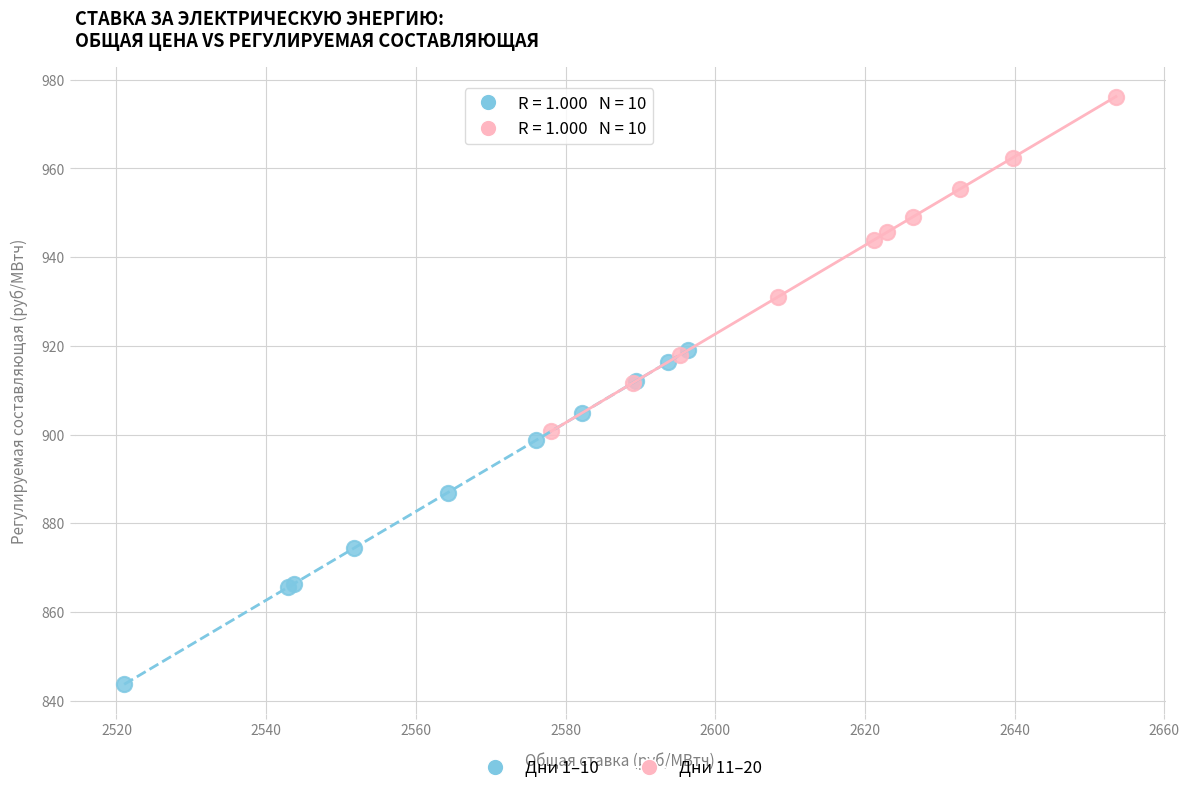

Which series contains the lowest Y value?

Дни 1–10